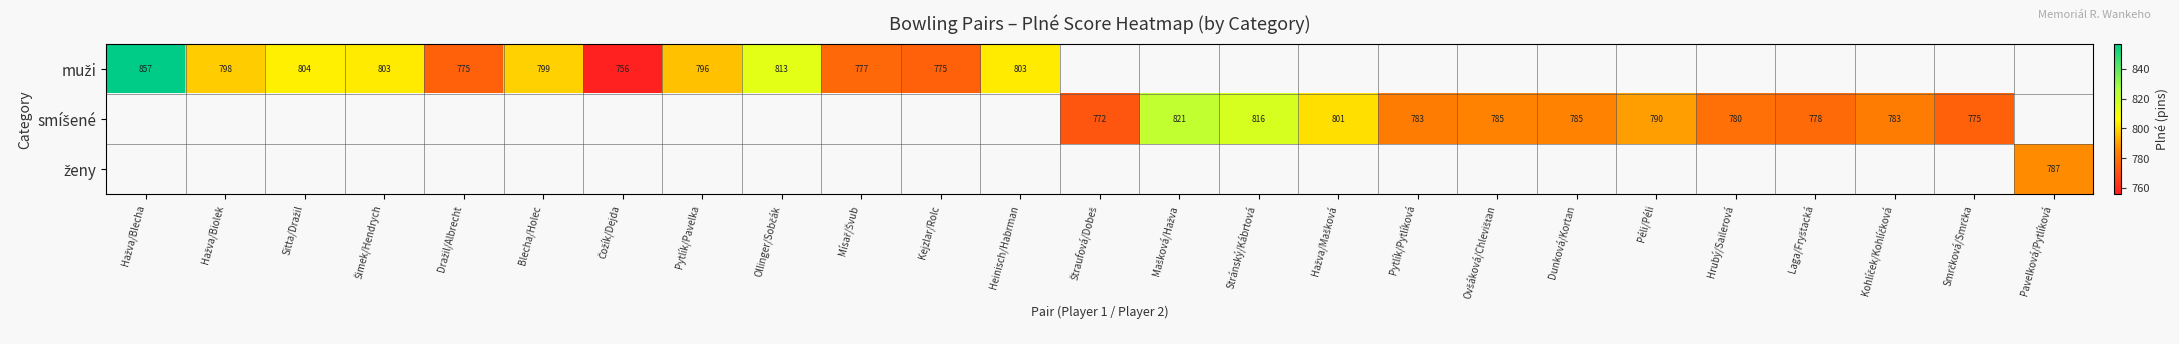

What is the greatest value displayed?

857.0